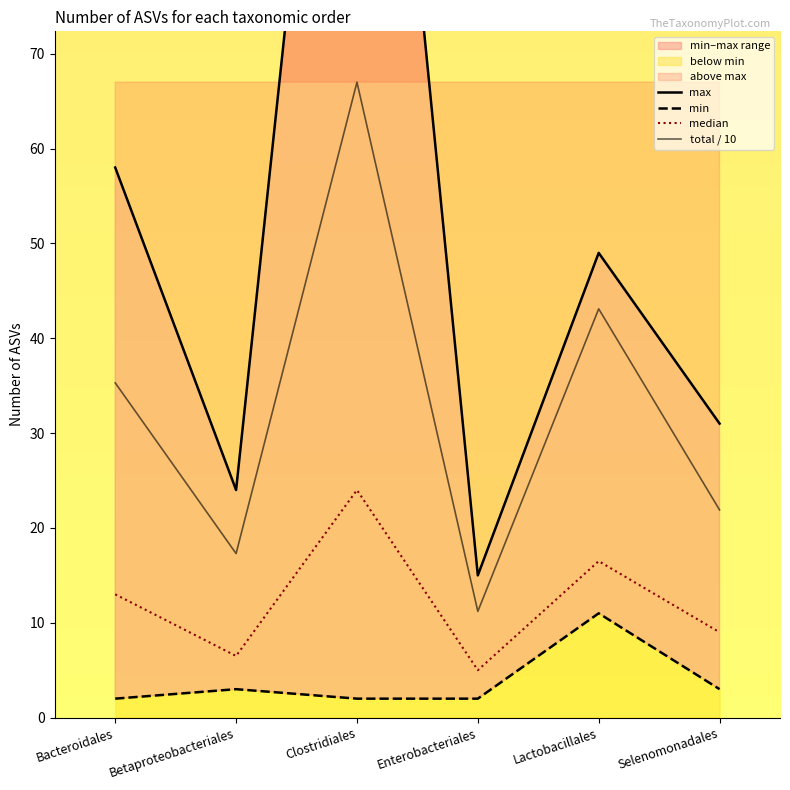

Is it true that median equals 13.0 at Bacteroidales?

True